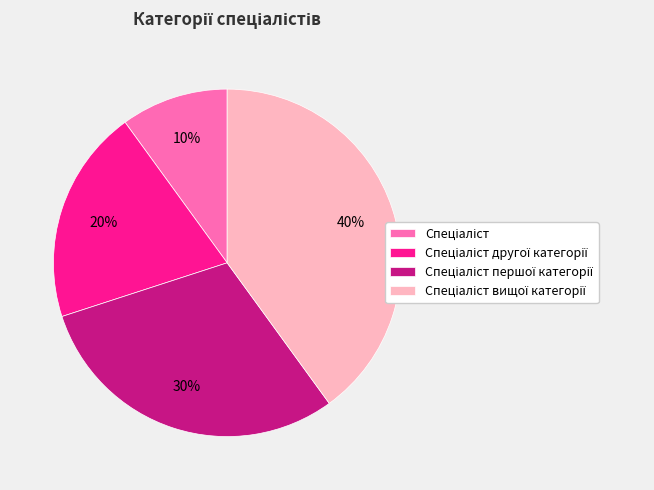

Does any single category account for the majority?

No